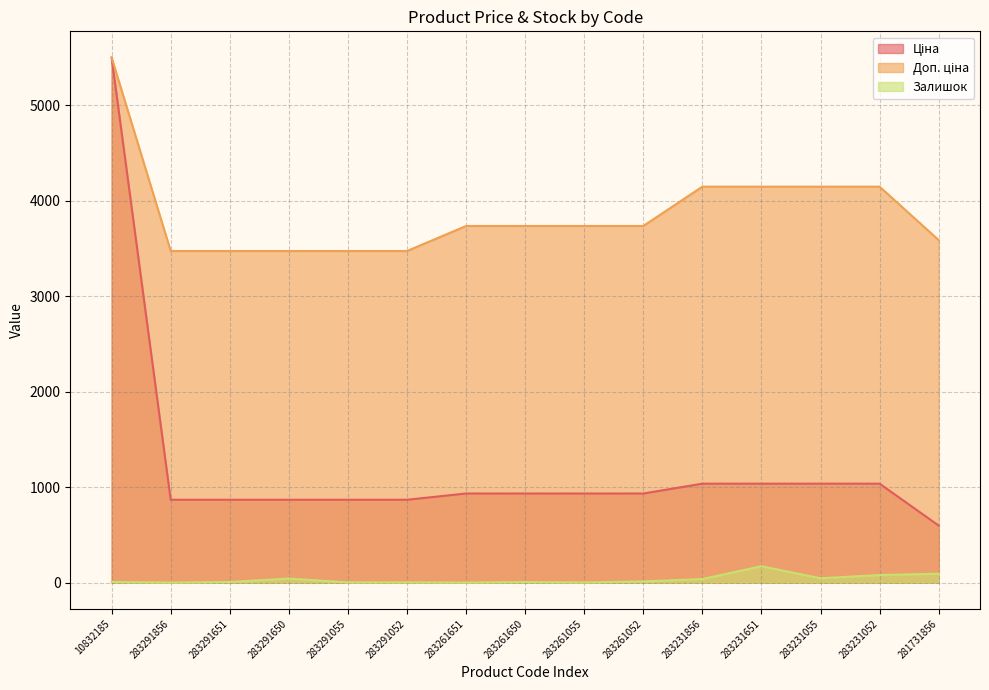

How many distinct data groups are displayed?

3